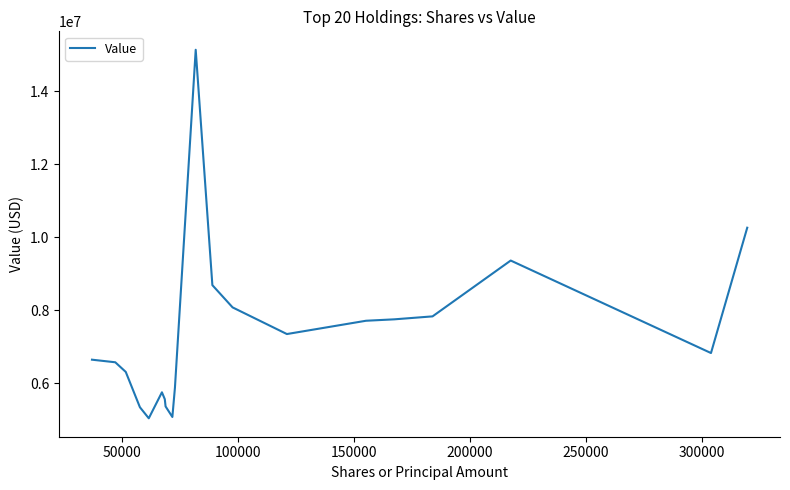

What is the minimum value shown in the chart?

5043000